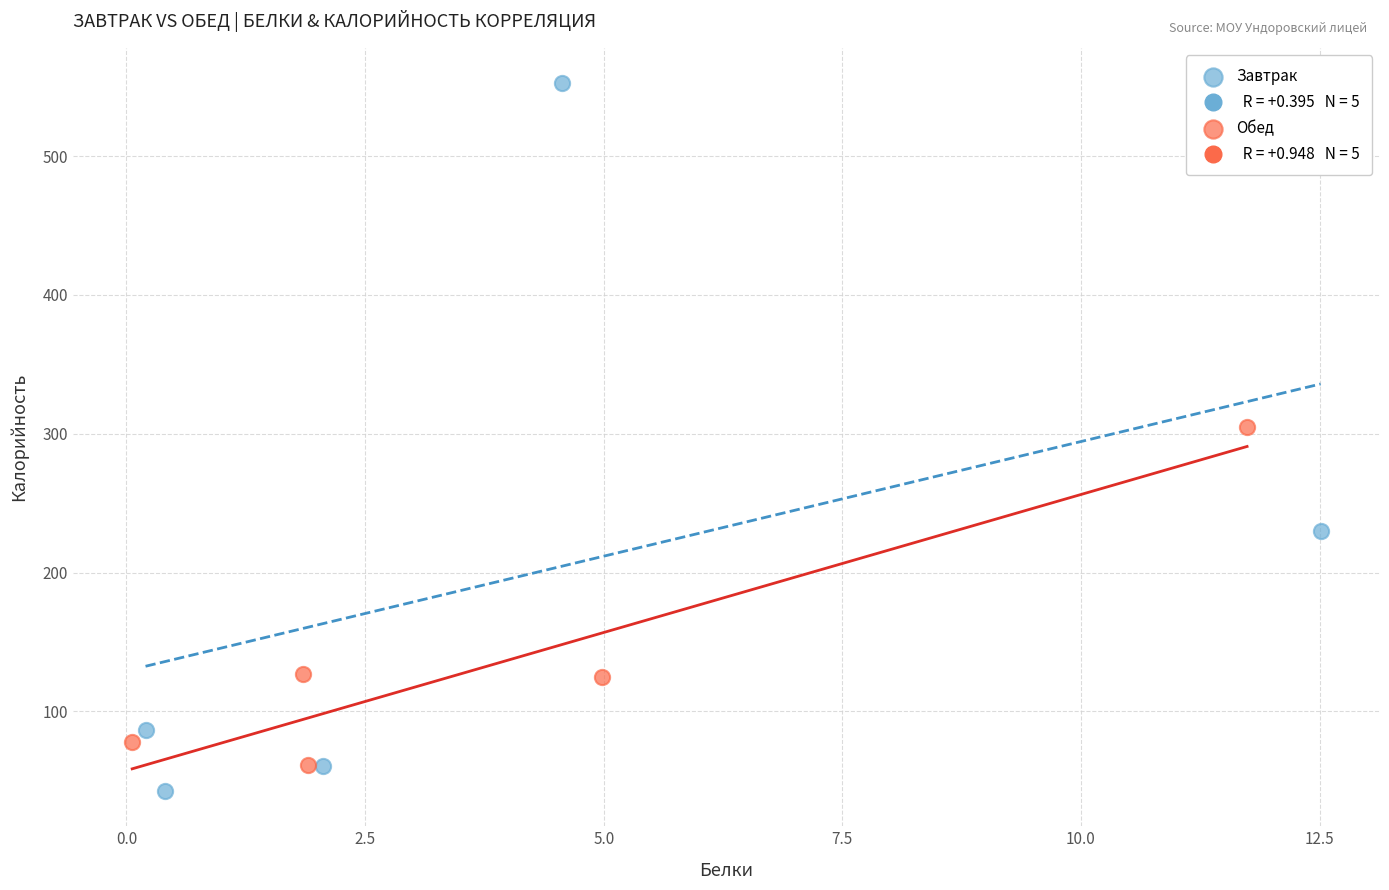

Which series has the widest spread of Y values?

Завтрак